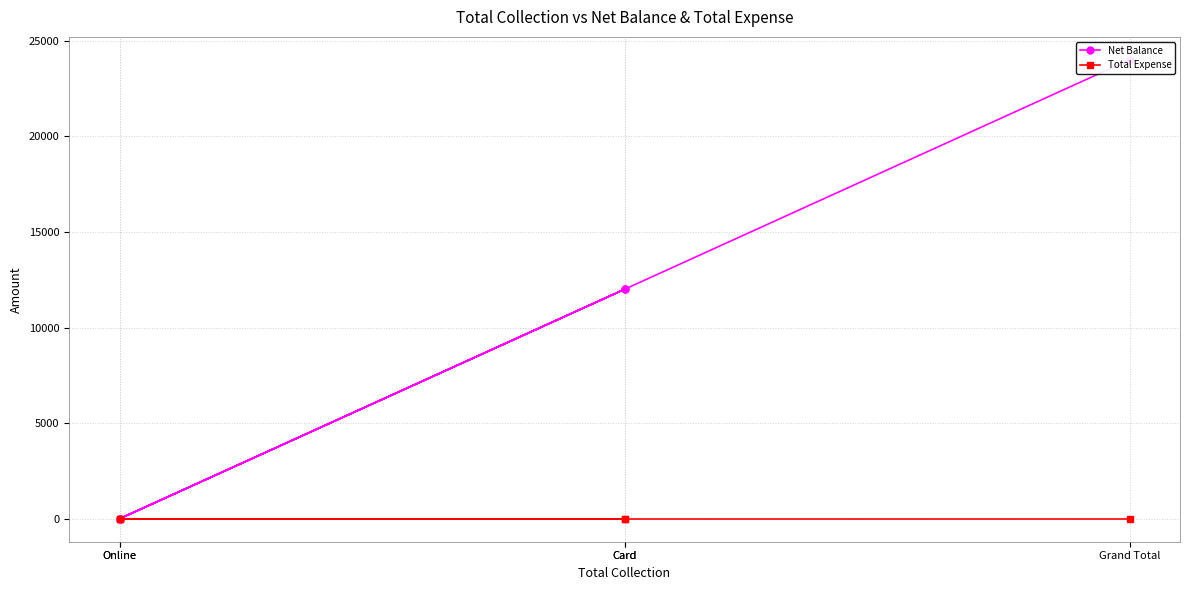

Is it true that Net Balance equals 24000 at Grand Total?

True